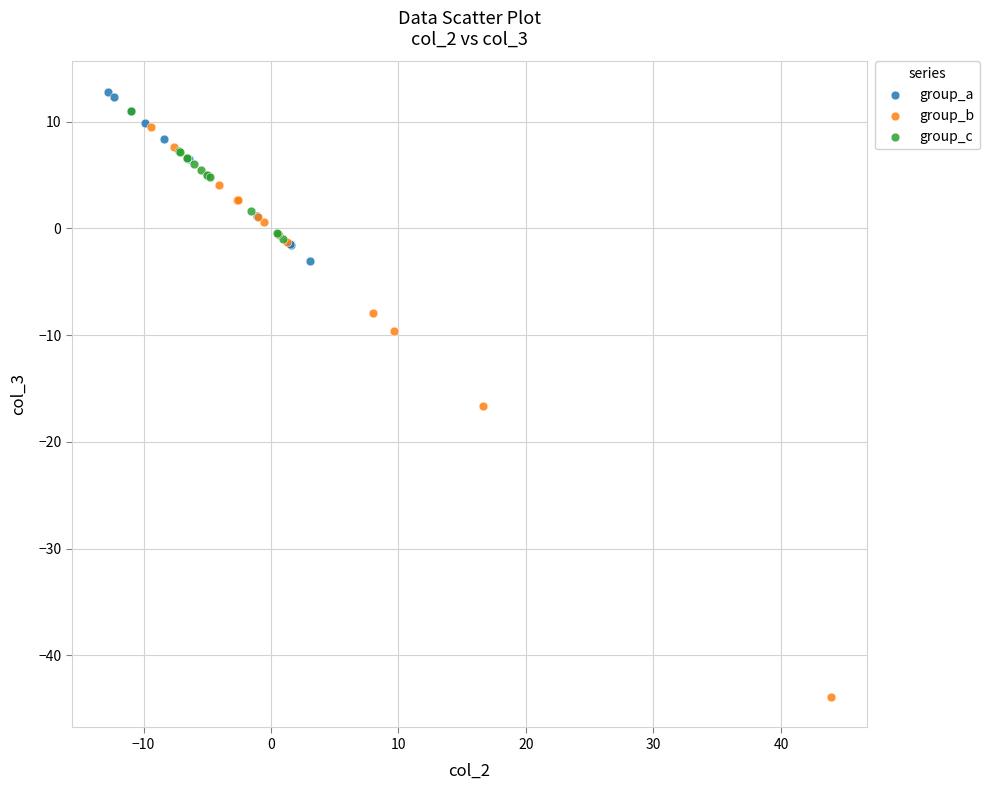

Which series has the largest Y range (max minus min)?

group_b